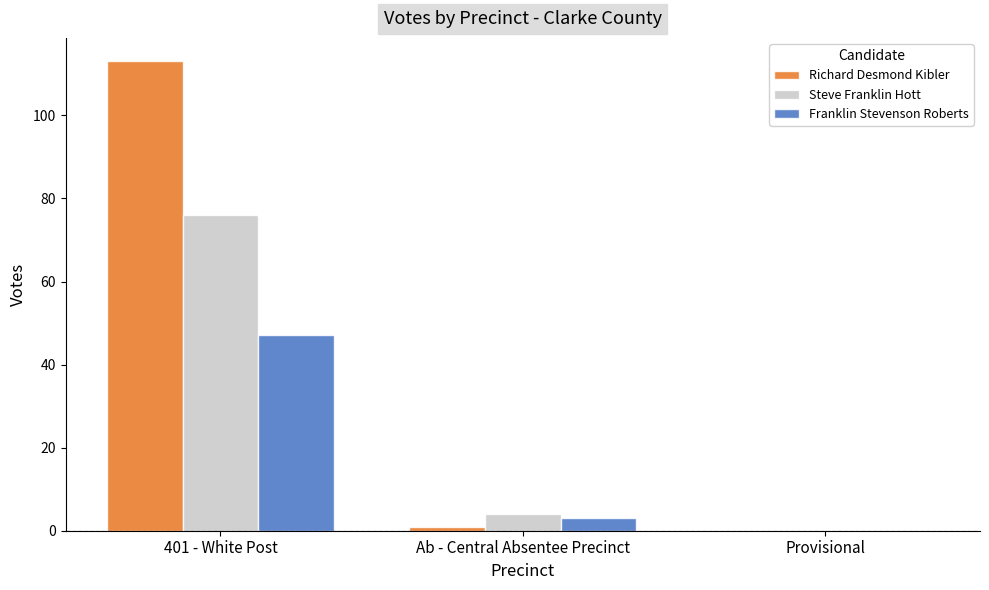

Is it true that Steve Franklin Hott equals 0 at Provisional?

True